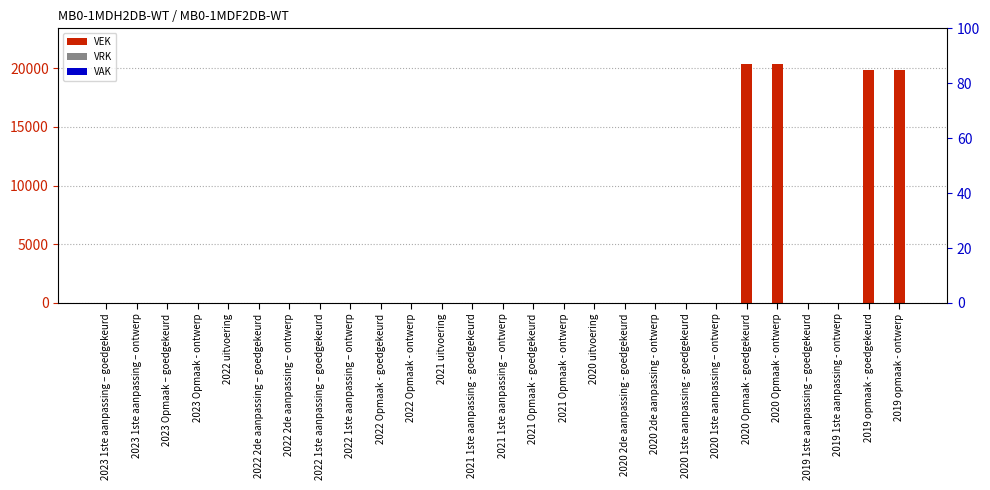

At which label does VAK reach its peak?

2023 1ste aanpassing – goedgekeurd